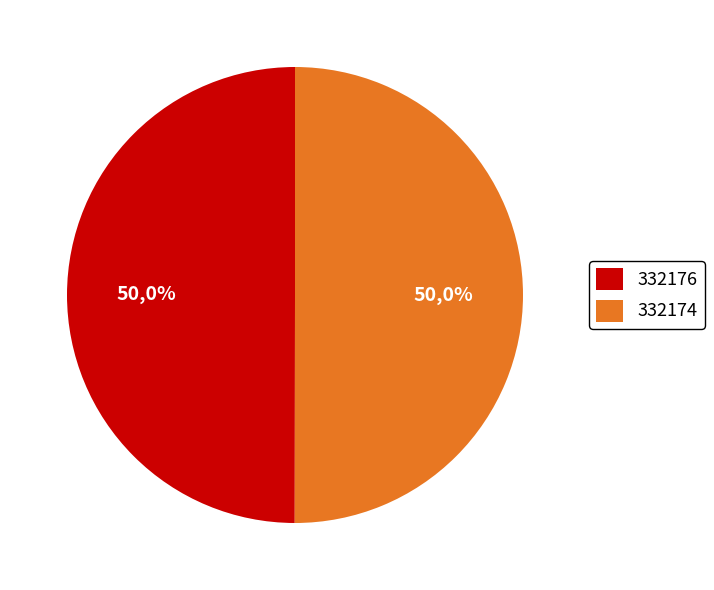

To the nearest percent, what is the average slice percentage?

50%